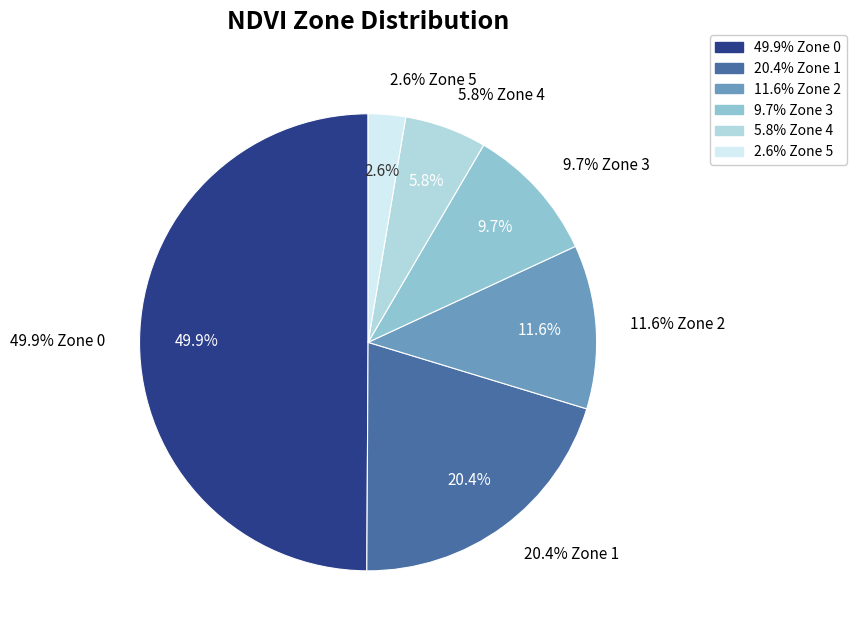

True or false: Zone 1 accounts for 33% of the total.

False